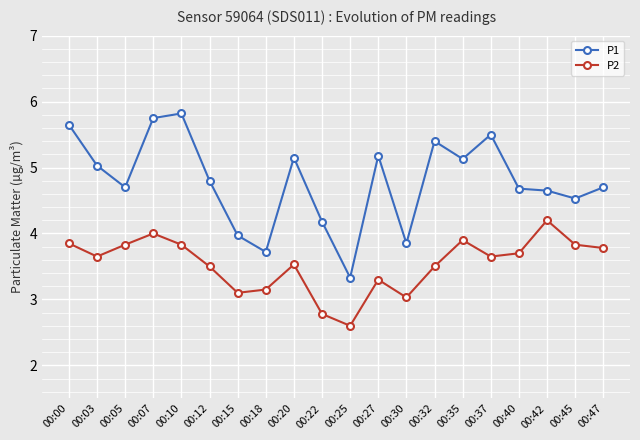

What are all the series names shown in the legend?

P1, P2